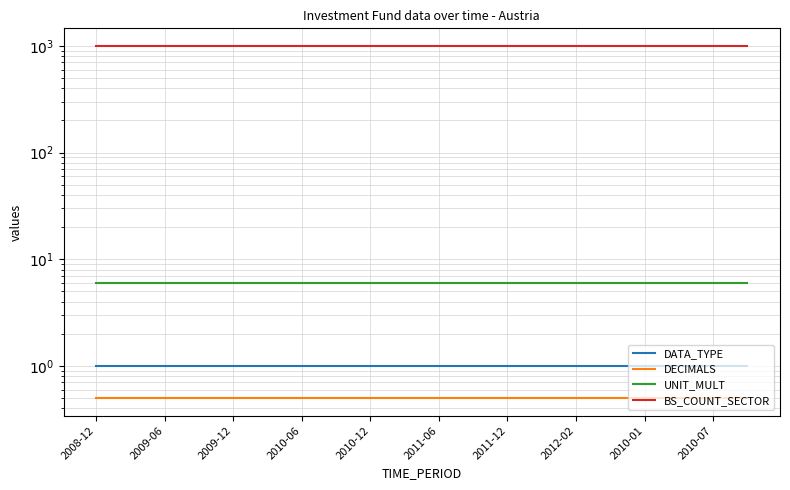

What is the highest value of the DATA_TYPE series?

1.0